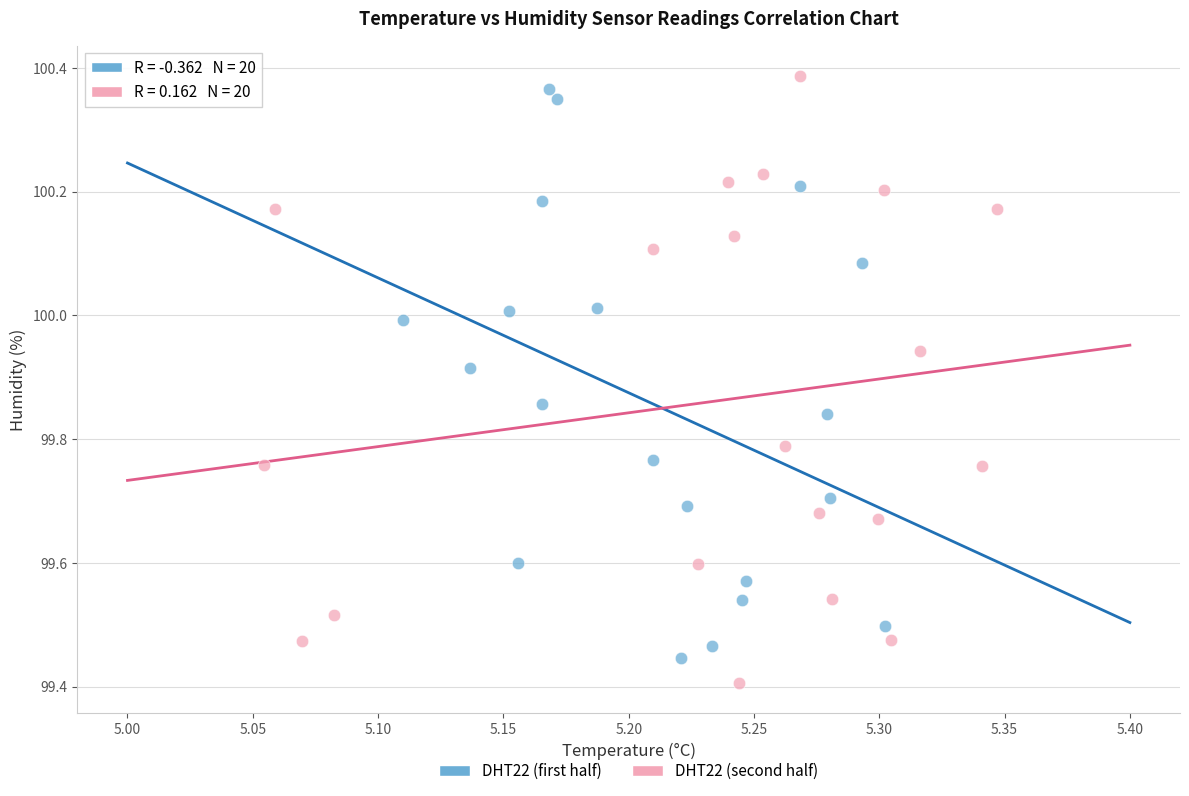

Which series contains the lowest Y value?

DHT22 (second half)